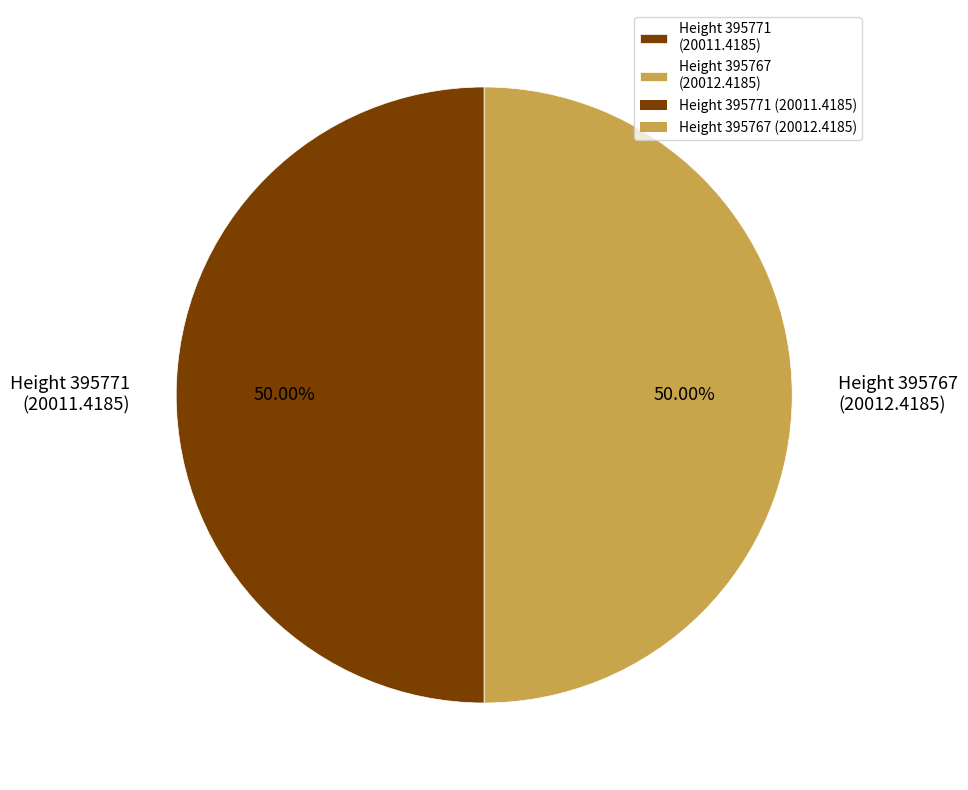

Is the sum of Height 395767 (20012.4185) and Height 395771 (20011.4185) greater than half?

Yes